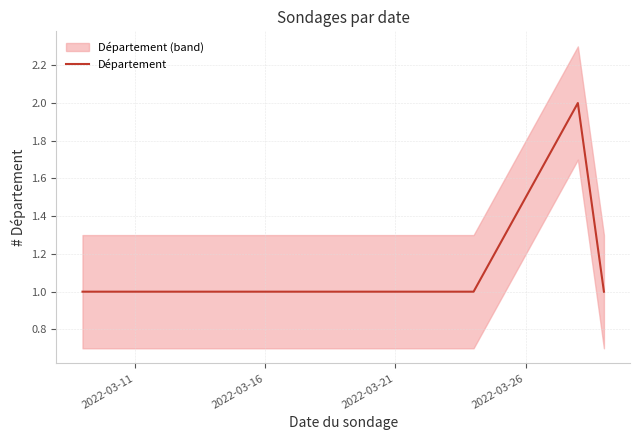

Count the number of categories in the chart.

4